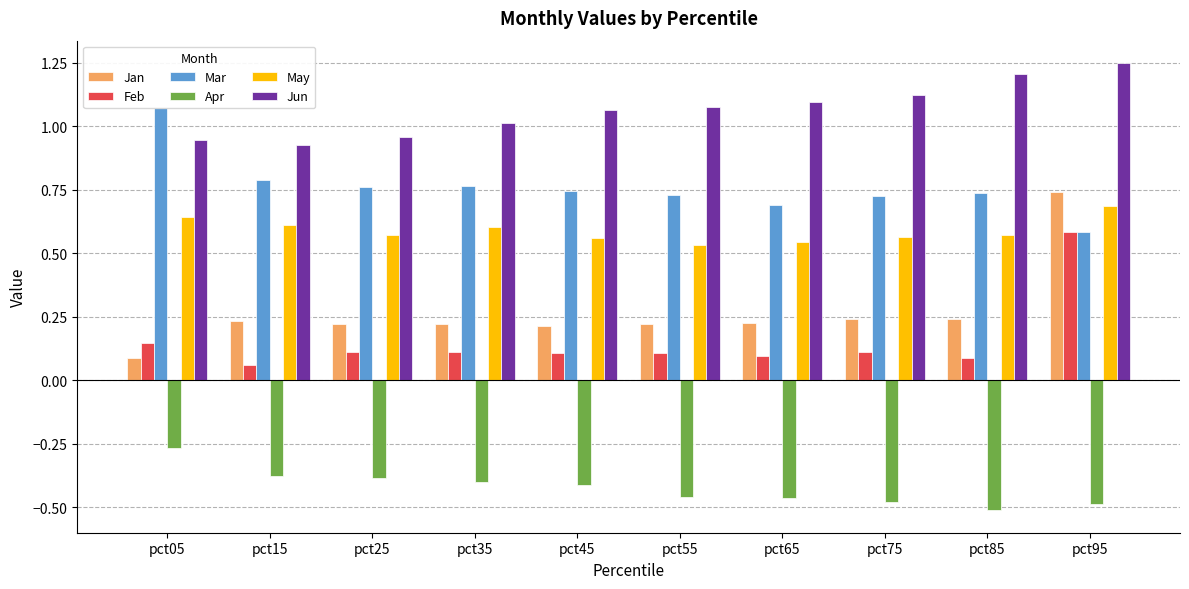

What is the total value across all series at pct05?

2.6